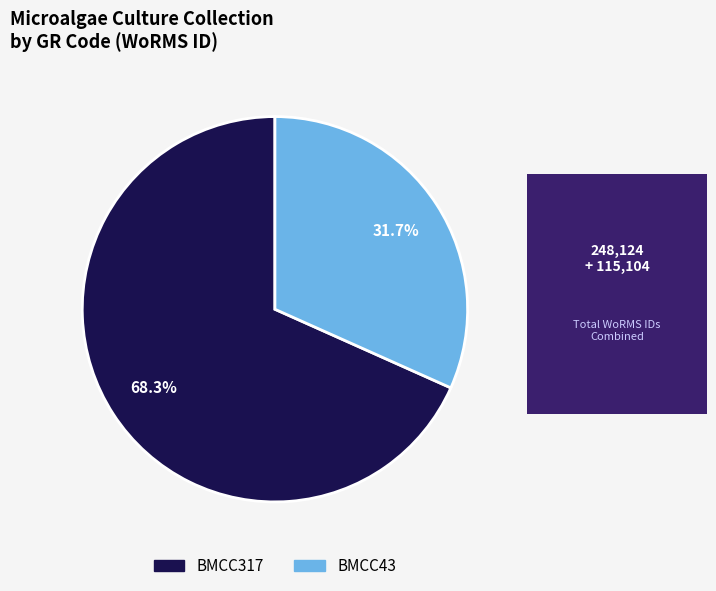

Does BMCC317 represent more than half of the total?

Yes